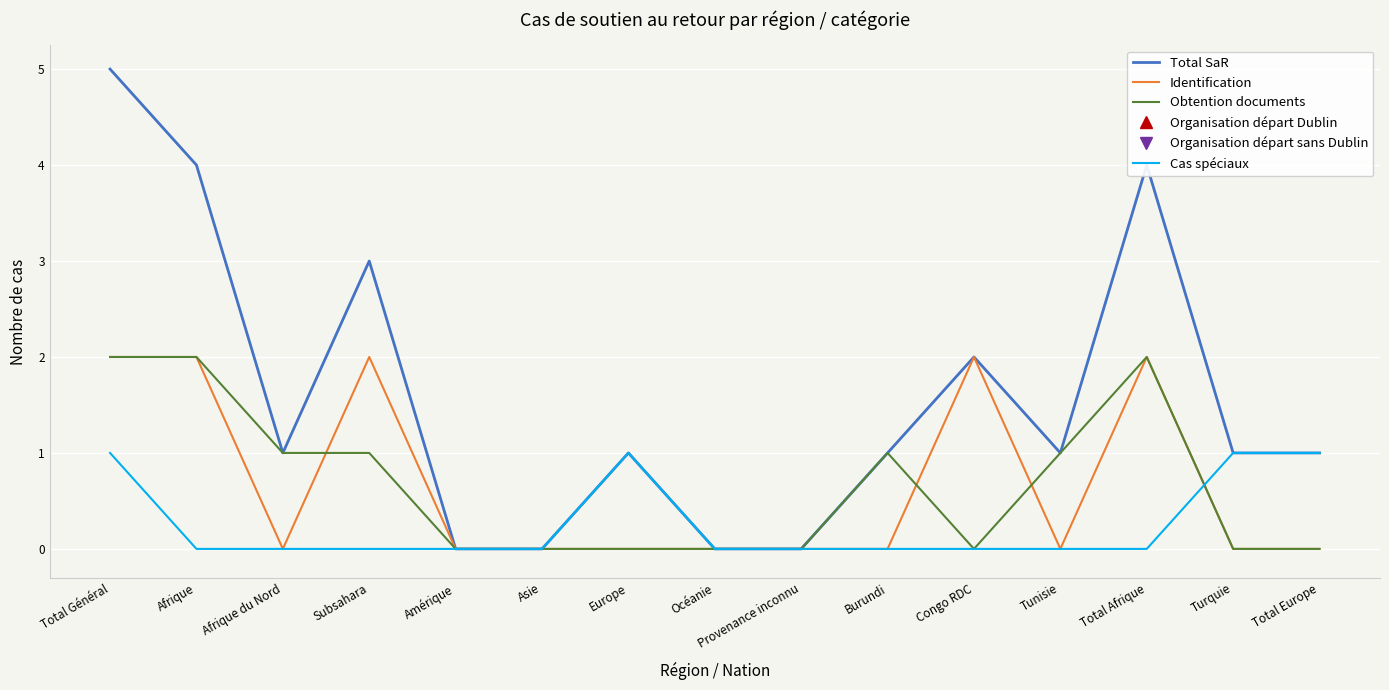

What is the total value across all series at Congo RDC?

4